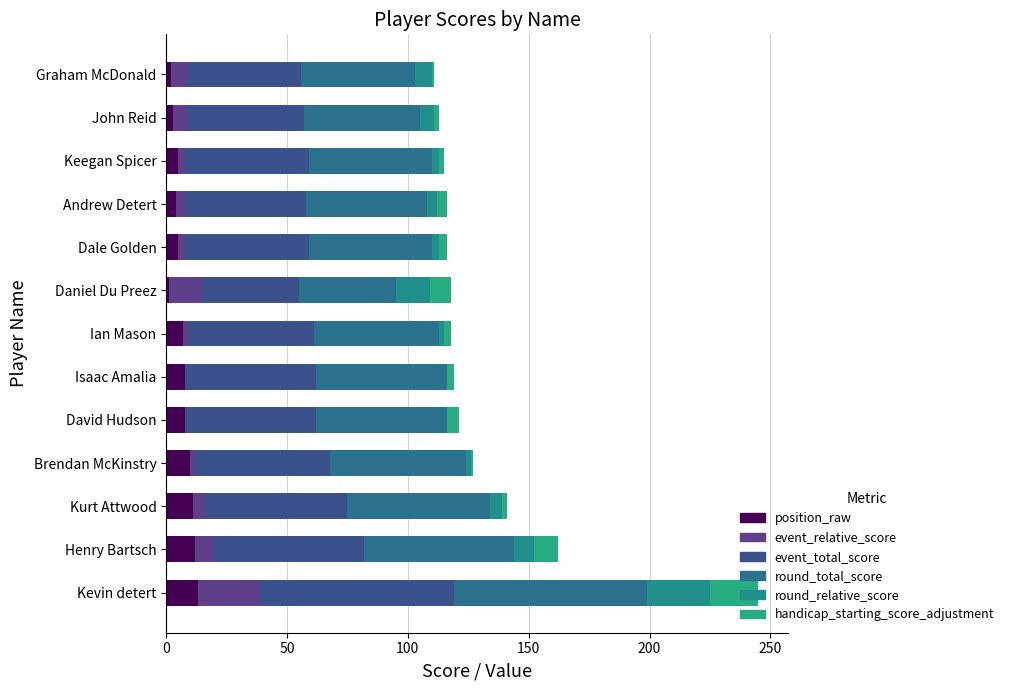

Count the number of categories in the chart.

13